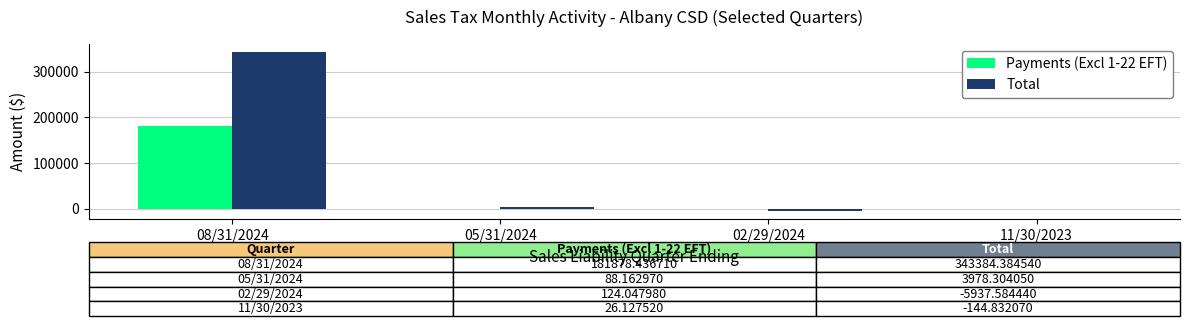

What is the sum of all Total values?

341280.3